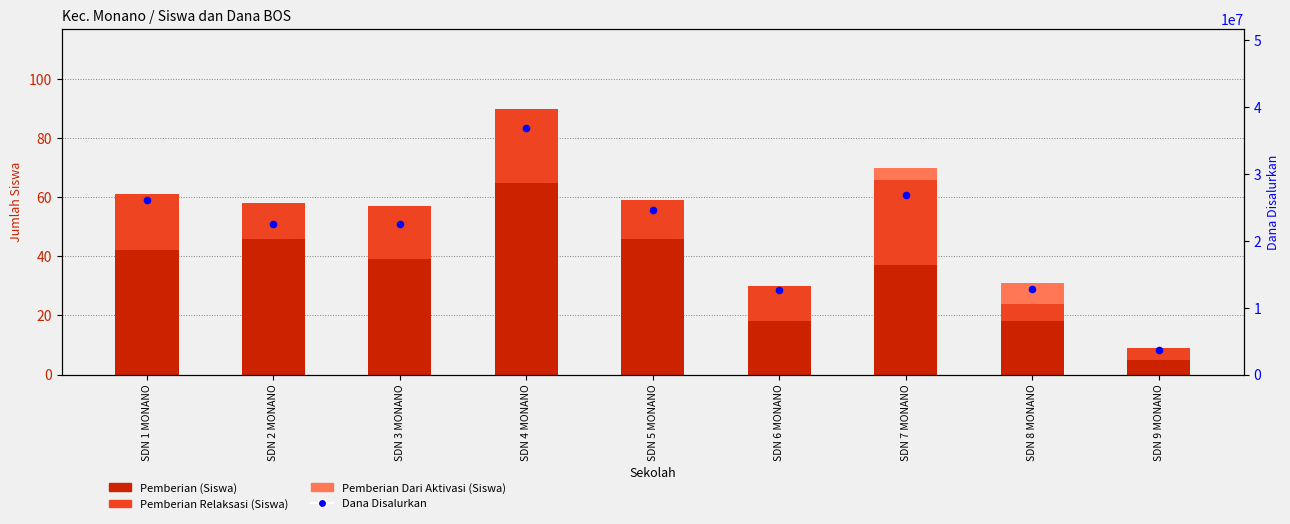

What are all the series names shown in the legend?

Pemberian (Siswa), Pemberian Relaksasi (Siswa), Pemberian Dari Aktivasi (Siswa), Dana Disalurkan